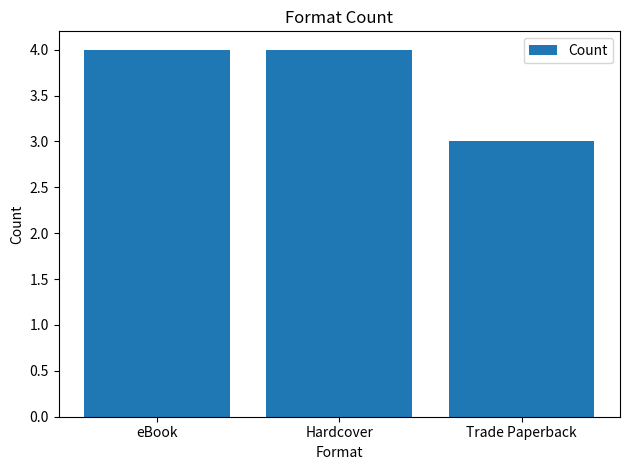

Approximately how many times larger is the value at eBook compared to Trade Paperback?

1.3